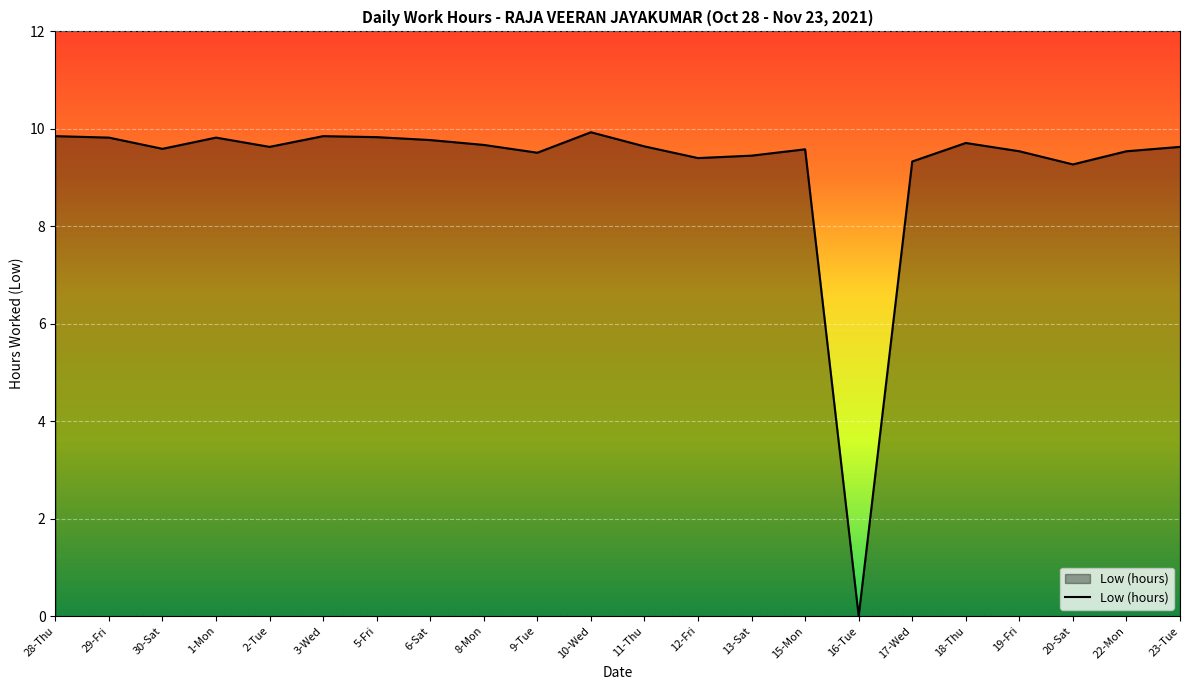

True or false: the data shows 9.8 at 6-Sat.

True